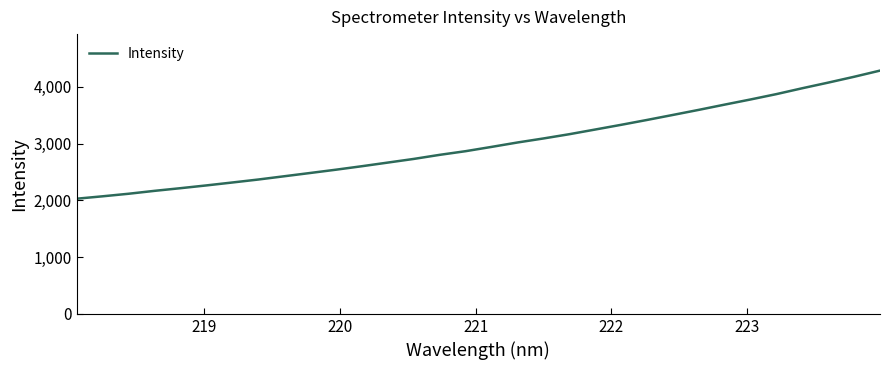

What is the difference between the maximum and minimum values?

2257.3